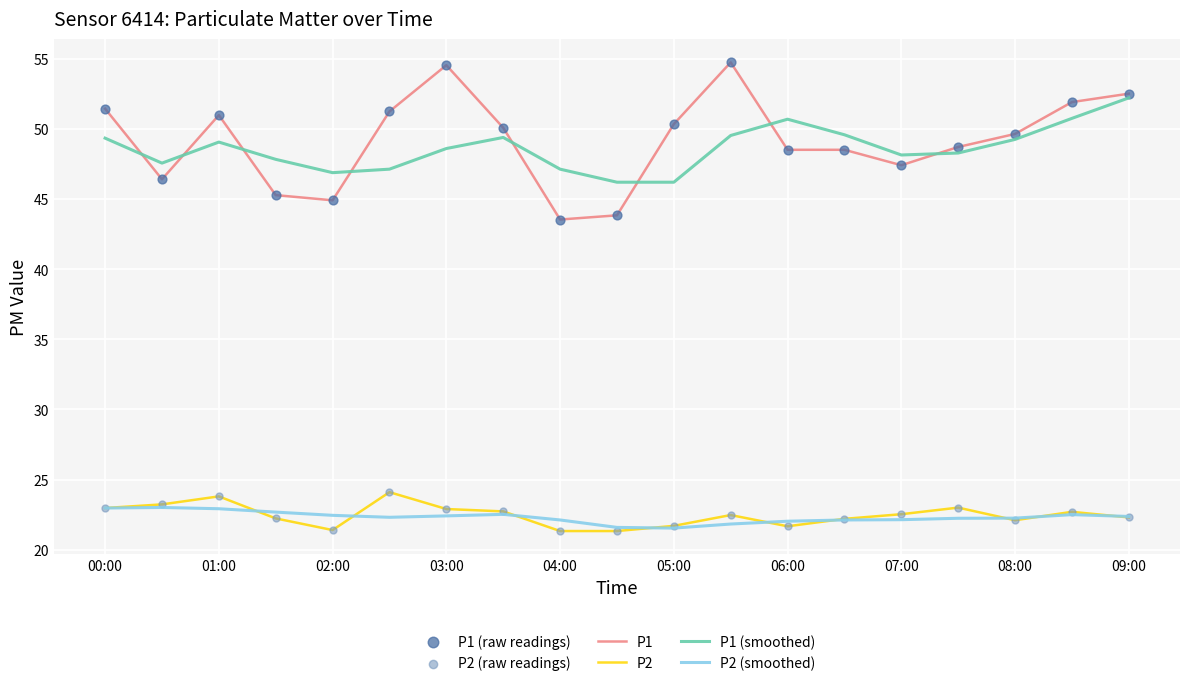

Which series has the widest spread of values?

P1